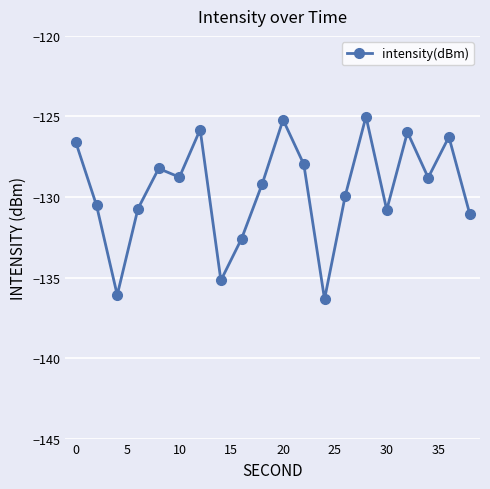

What is the maximum value shown in the chart?

-125.0